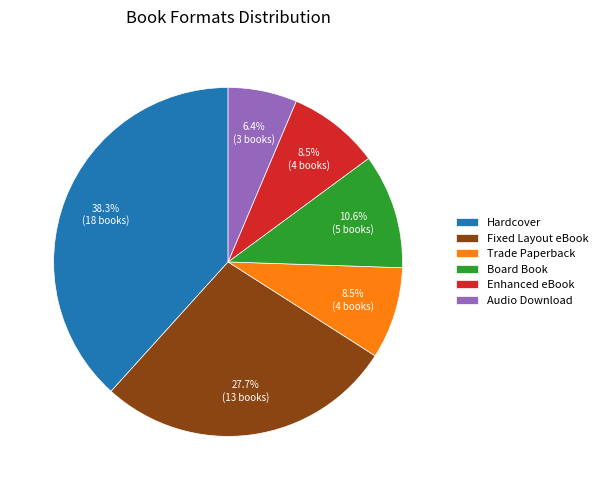

Approximately how many times larger is the value at Enhanced eBook compared to Fixed Layout eBook?

0.3